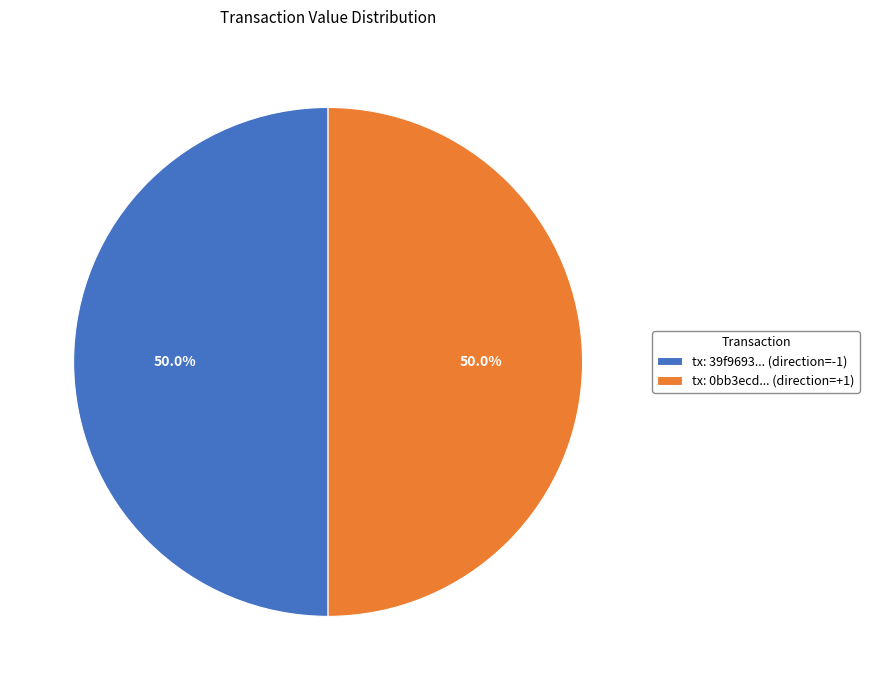

What is the ratio of the value at tx: 39f9693... (direction=-1) to the value at tx: 0bb3ecd... (direction=+1)?

1.0